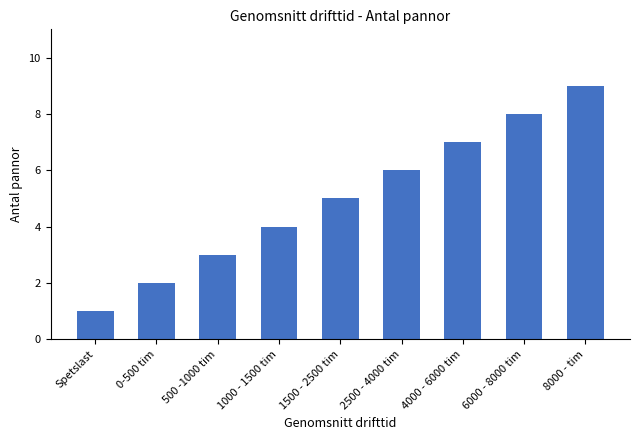

What is the minimum value shown in the chart?

1